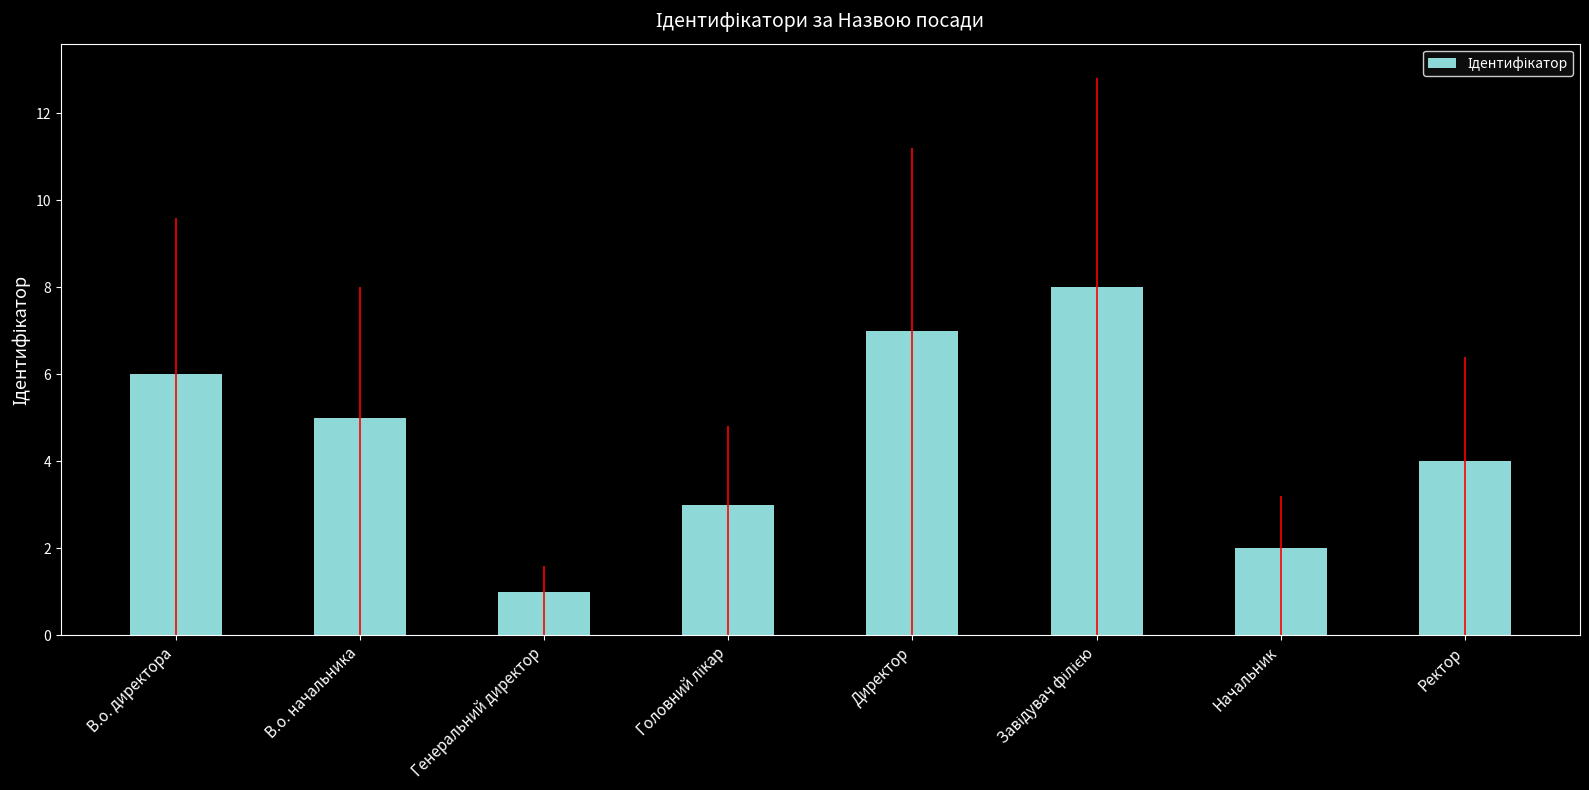

Reading left to right, list all the values displayed in this chart.

6	5	1	3	7	8	2	4